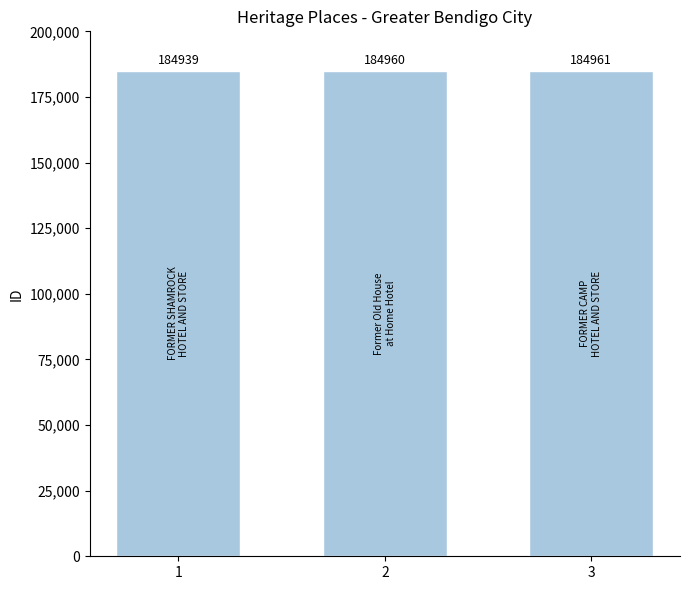

Count the number of data series in this chart.

1